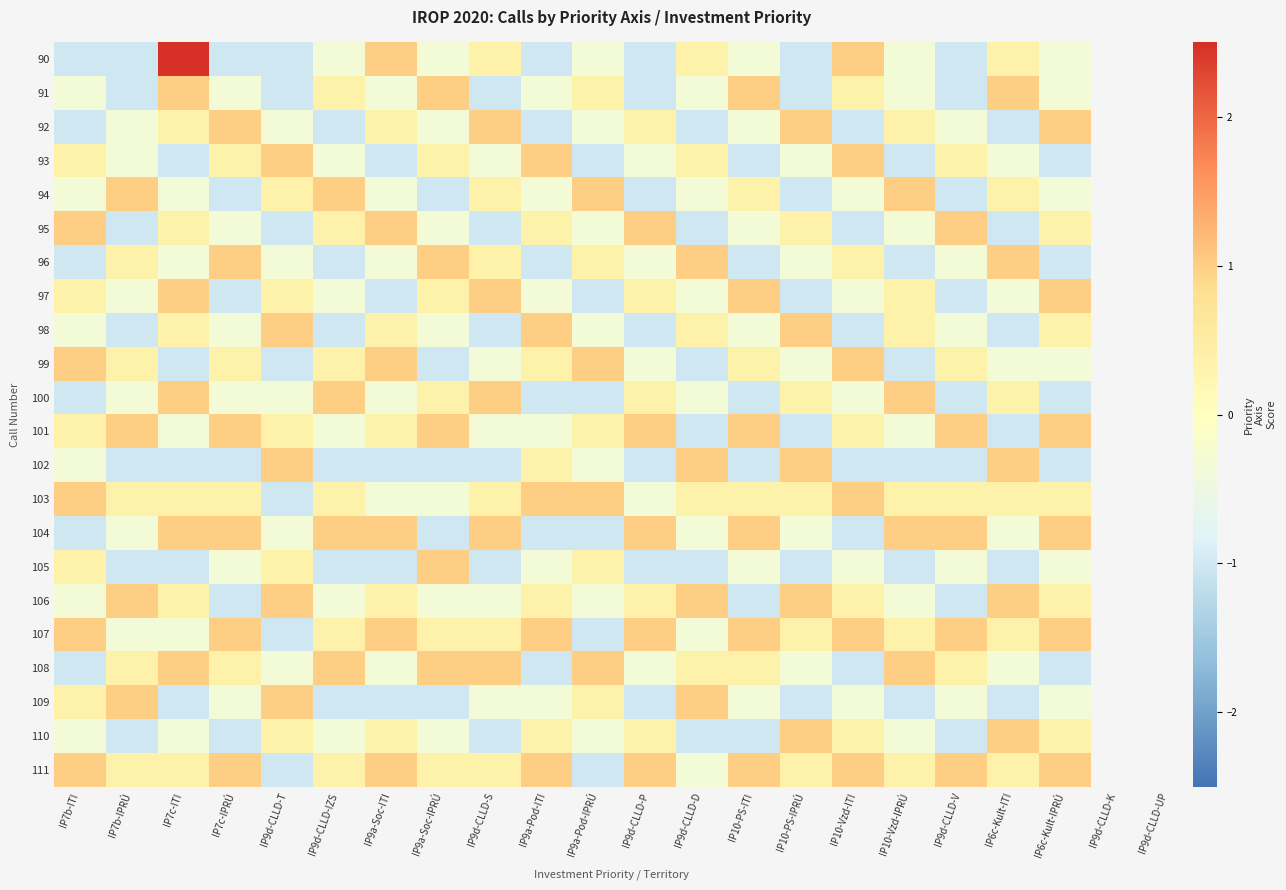

Which has a higher value, IP9d-CLLD-V or IP9d-CLLD-D?

IP9d-CLLD-D